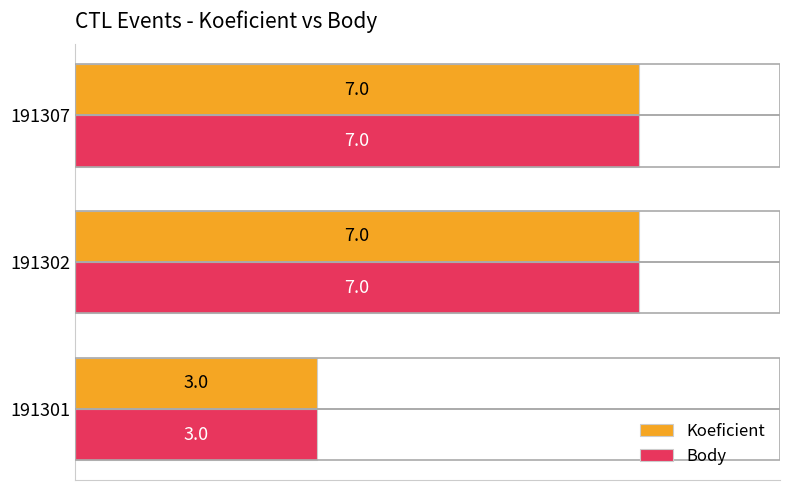

Is the value of Body at 191302 greater than the value of Koeficient at 191301?

Yes